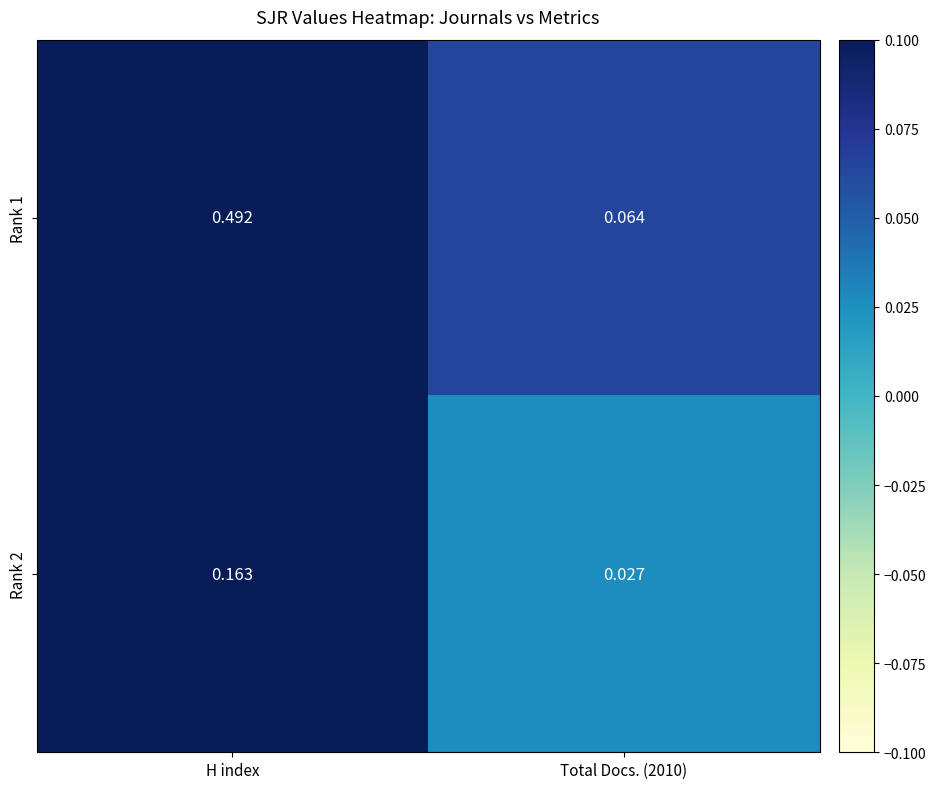

At how many categories does at least one series exceed 0?

2